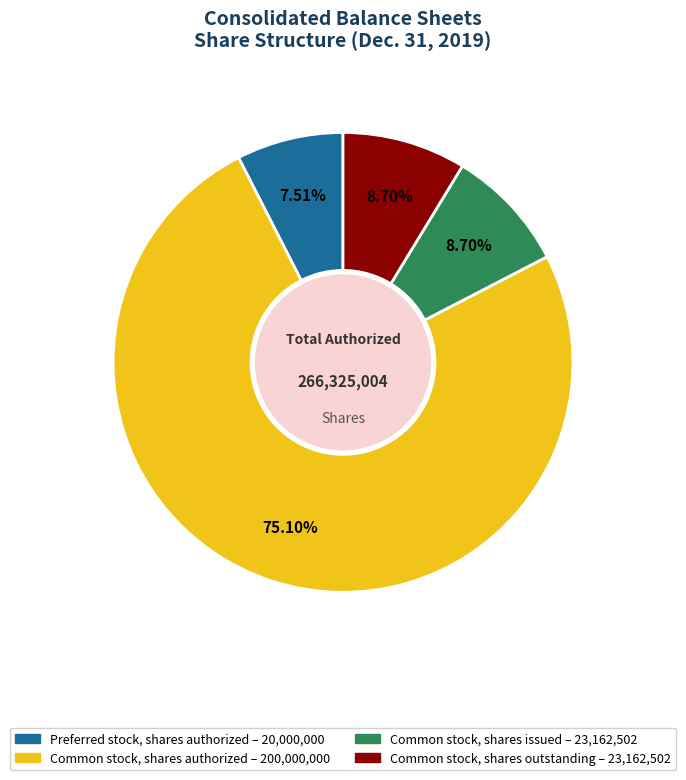

To the nearest percent, what percentage of the pie is Preferred stock, shares authorized?

8%